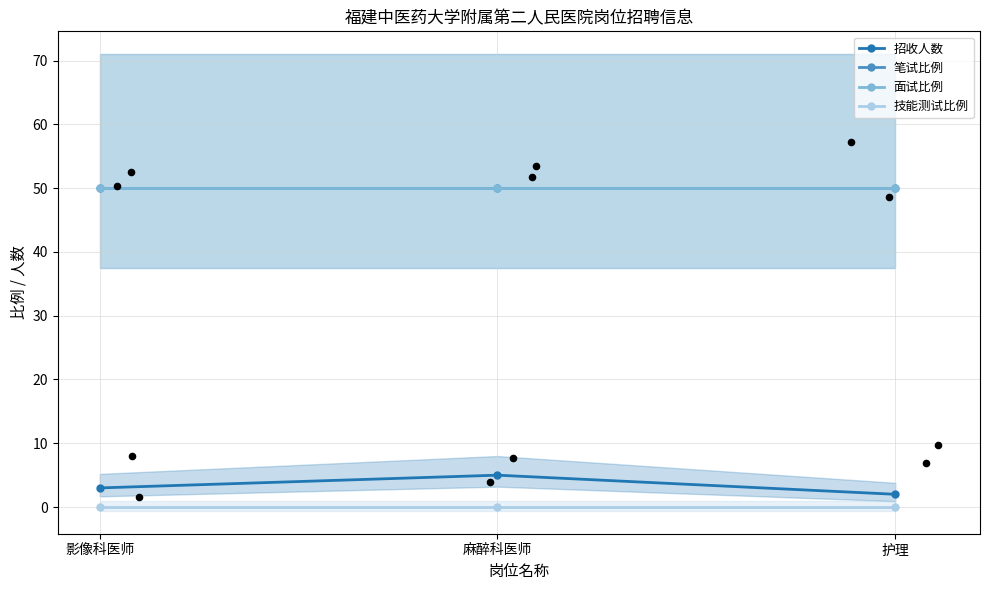

Is the value of 面试比例 at 麻醉科医师 greater than the value of 技能测试比例 at 麻醉科医师?

Yes